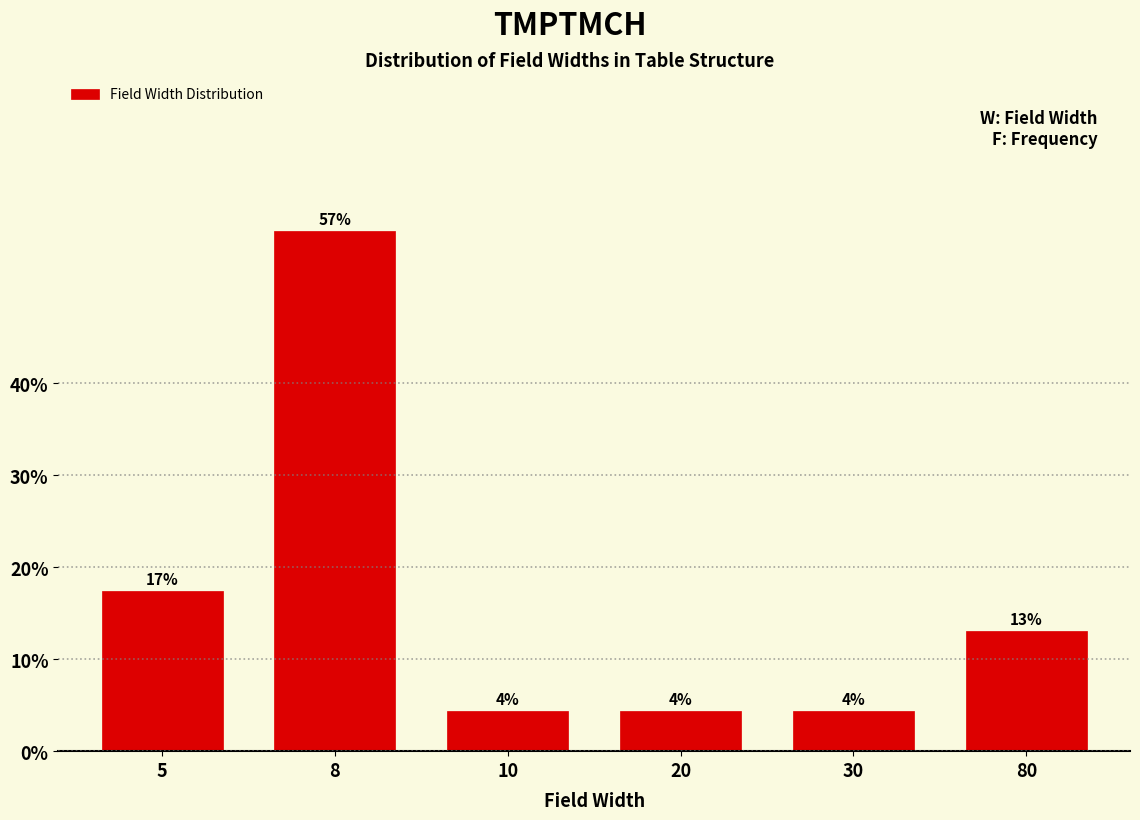

How many bars are there in total?

6